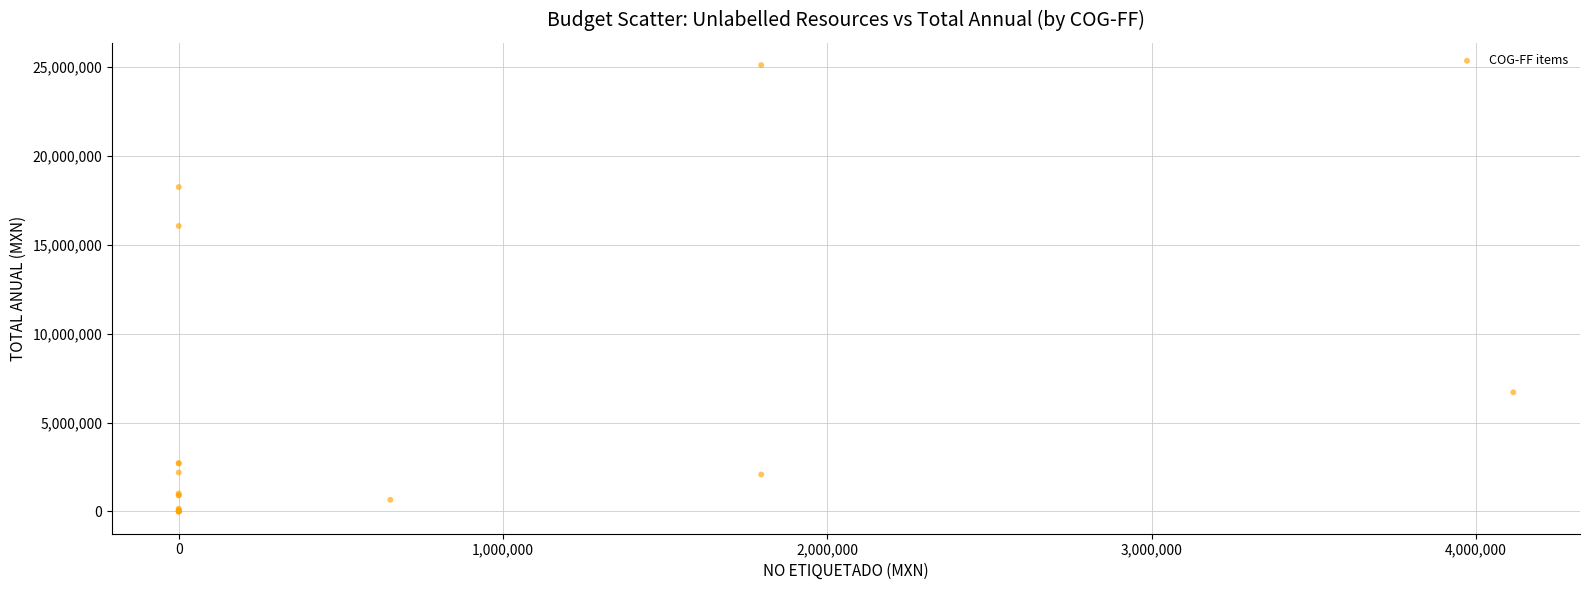

What Y value in the scatter plot is closest to 12554334?

16059120